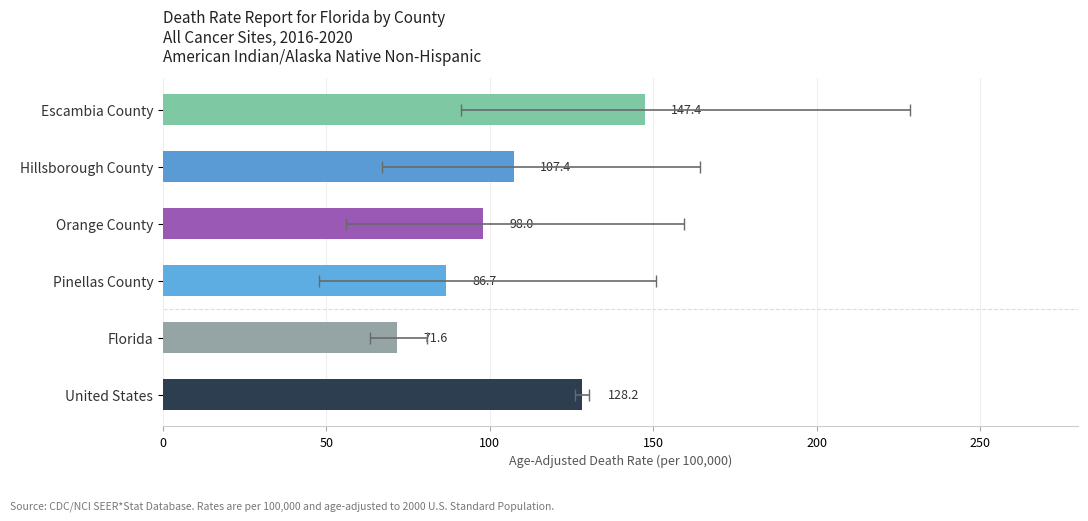

What is the minimum value for Age-Adjusted Death Rate?

71.6